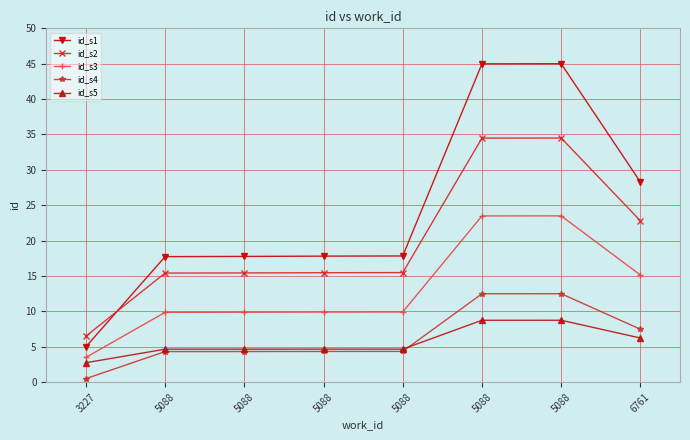

What is the sum of the id_s3 values at 5088 and 5088?

33.4